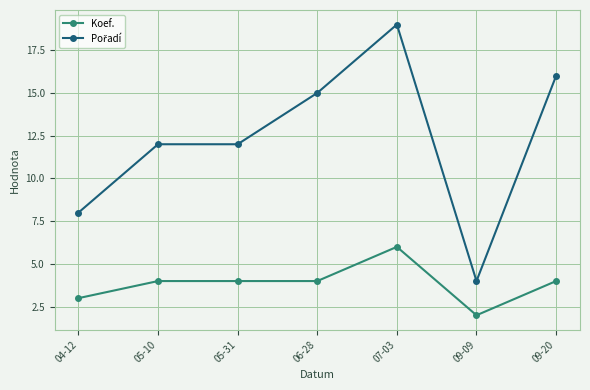

The Koef. series shows 2 at 05-31. True or false?

False